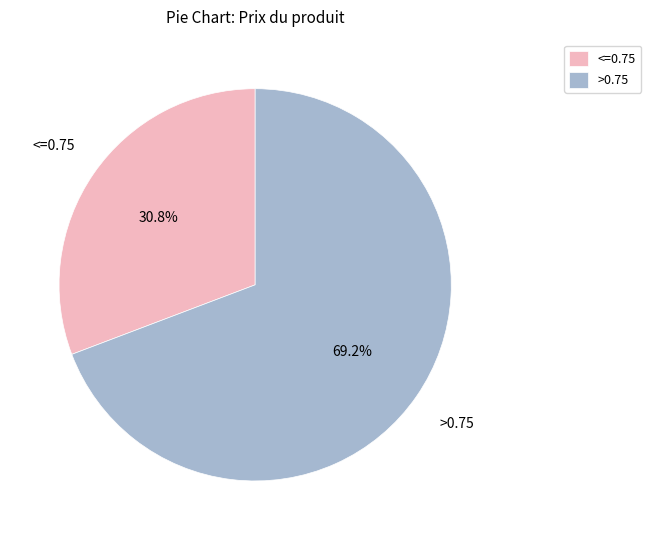

Which has a higher value, <=0.75 or >0.75?

>0.75